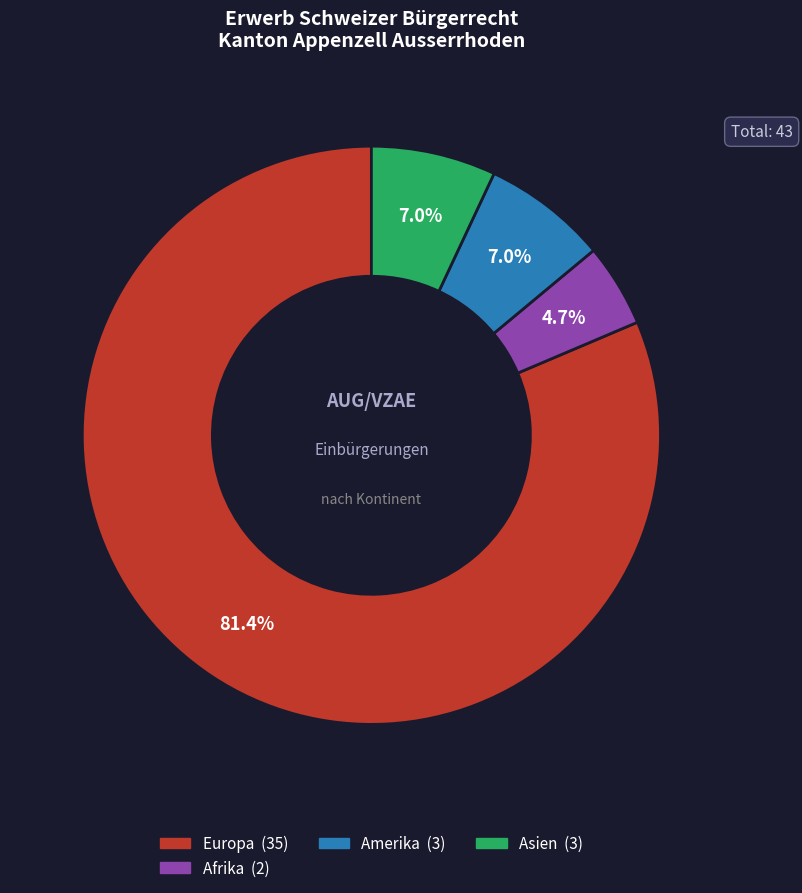

Is there any slice that represents more than half of the pie?

Yes